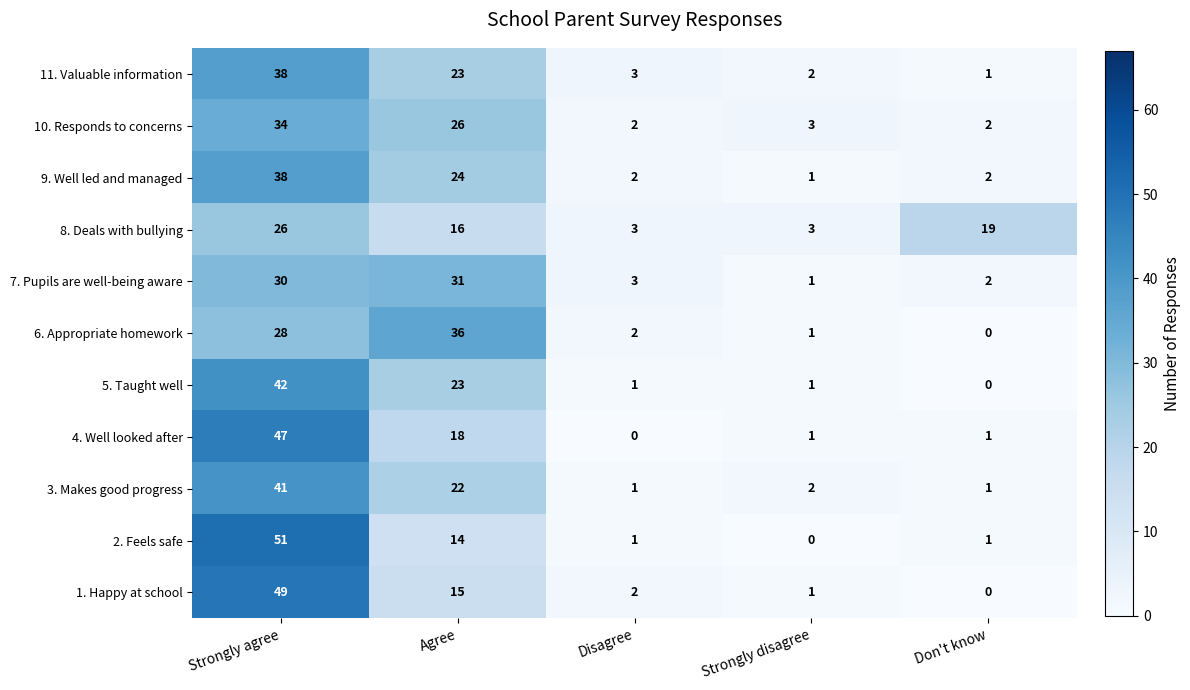

At which category is the sum across all series the highest?

Strongly agree